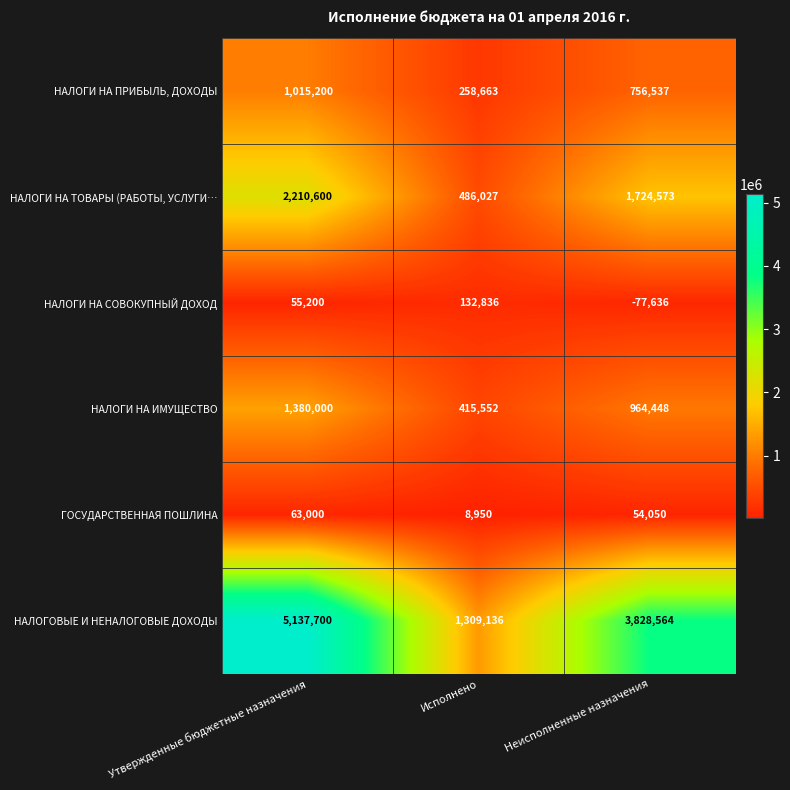

Which series has the largest range (max minus min)?

НАЛОГОВЫЕ И НЕНАЛОГОВЫЕ ДОХОДЫ